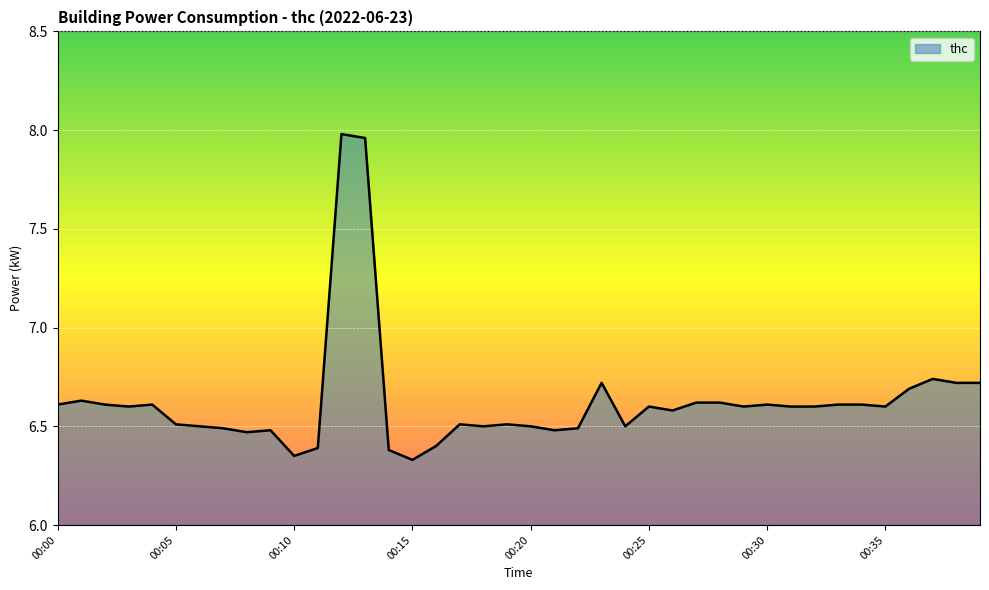

What is the difference between the second highest and second lowest values?

1.6